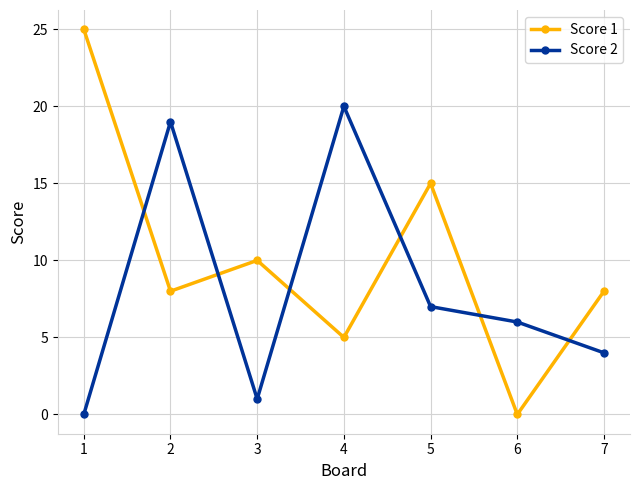

Is it true that Score 1 equals 5 at 4?

True